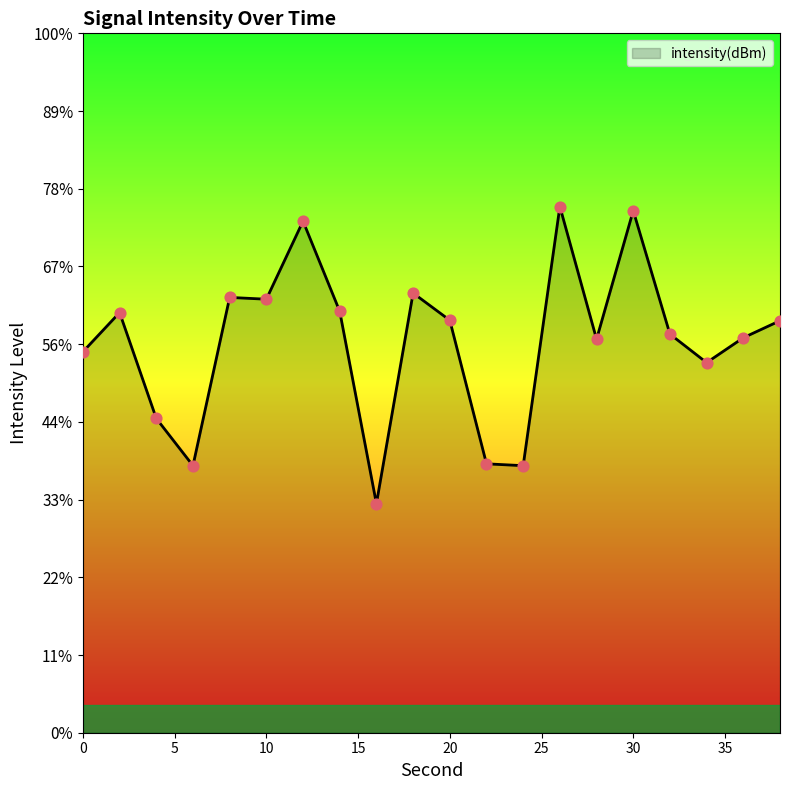

Which has a higher value, 34 or 26?

26